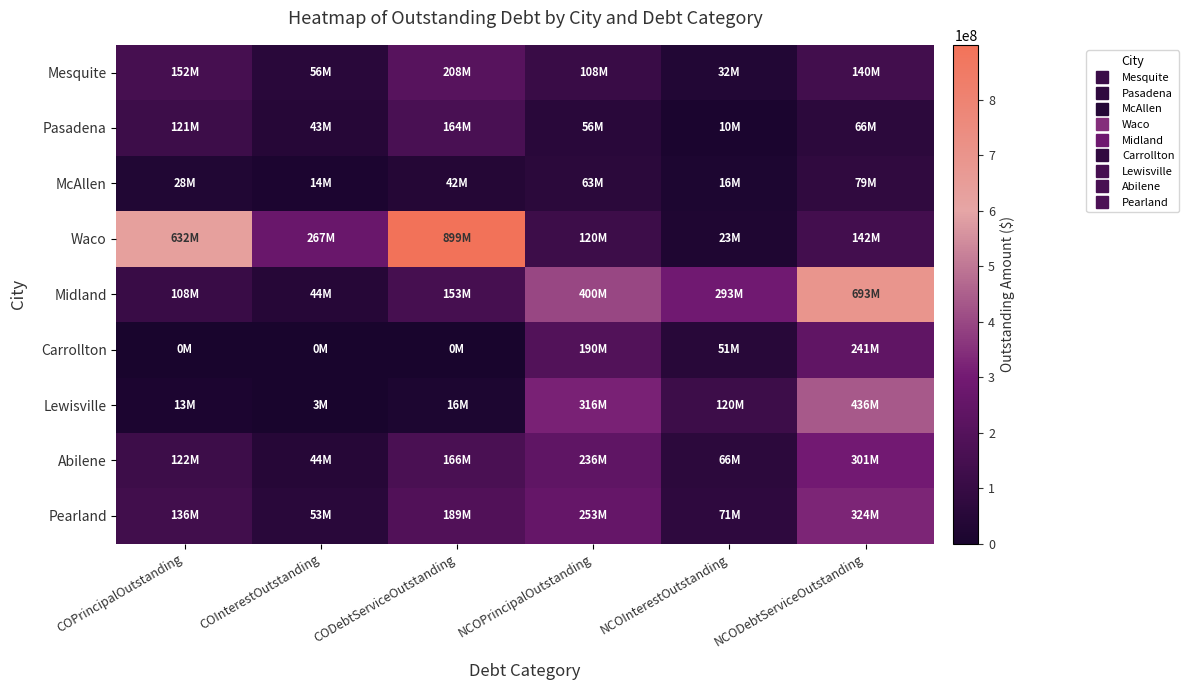

Reading right to left, transcribe all the data shown in this chart.

Mesquite: NCODebtServiceOutstanding=139551112.5	NCOInterestOutstanding=31766112.5	NCOPrincipalOutstanding=107785000.0	CODebtServiceOutstanding=207538678.9	COInterestOutstanding=56018678.9	COPrincipalOutstanding=151520000.0
Pasadena: NCODebtServiceOutstanding=66042265.7	NCOInterestOutstanding=9867265.7	NCOPrincipalOutstanding=56175000.0	CODebtServiceOutstanding=163761775.0	COInterestOutstanding=42906775.0	COPrincipalOutstanding=120855000.0
McAllen: NCODebtServiceOutstanding=78626414.6	NCOInterestOutstanding=15886414.6	NCOPrincipalOutstanding=62740000.0	CODebtServiceOutstanding=41983412.4	COInterestOutstanding=13643412.4	COPrincipalOutstanding=28340000.0
Waco: NCODebtServiceOutstanding=142350168.8	NCOInterestOutstanding=22625168.8	NCOPrincipalOutstanding=119725000.0	CODebtServiceOutstanding=898912432.2	COInterestOutstanding=267177432.2	COPrincipalOutstanding=631735000.0
Midland: NCODebtServiceOutstanding=692692316.8	NCOInterestOutstanding=292942316.8	NCOPrincipalOutstanding=399750000.0	CODebtServiceOutstanding=152648900.0	COInterestOutstanding=44433900.0	COPrincipalOutstanding=108215000.0
Carrollton: NCODebtServiceOutstanding=241199882.6	NCOInterestOutstanding=50729882.6	NCOPrincipalOutstanding=190470000.0	CODebtServiceOutstanding=0.0	COInterestOutstanding=0.0	COPrincipalOutstanding=0.0
Lewisville: NCODebtServiceOutstanding=435937753.4	NCOInterestOutstanding=119587753.4	NCOPrincipalOutstanding=316350000.0	CODebtServiceOutstanding=15559787.5	COInterestOutstanding=2679787.5	COPrincipalOutstanding=12880000.0
Abilene: NCODebtServiceOutstanding=301434989.7	NCOInterestOutstanding=65844989.7	NCOPrincipalOutstanding=235590000.0	CODebtServiceOutstanding=166418271.8	COInterestOutstanding=43988271.8	COPrincipalOutstanding=122430000.0
Pearland: NCODebtServiceOutstanding=323570749.0	NCOInterestOutstanding=70680749.0	NCOPrincipalOutstanding=252890000.0	CODebtServiceOutstanding=189026375.1	COInterestOutstanding=53366375.1	COPrincipalOutstanding=135660000.0